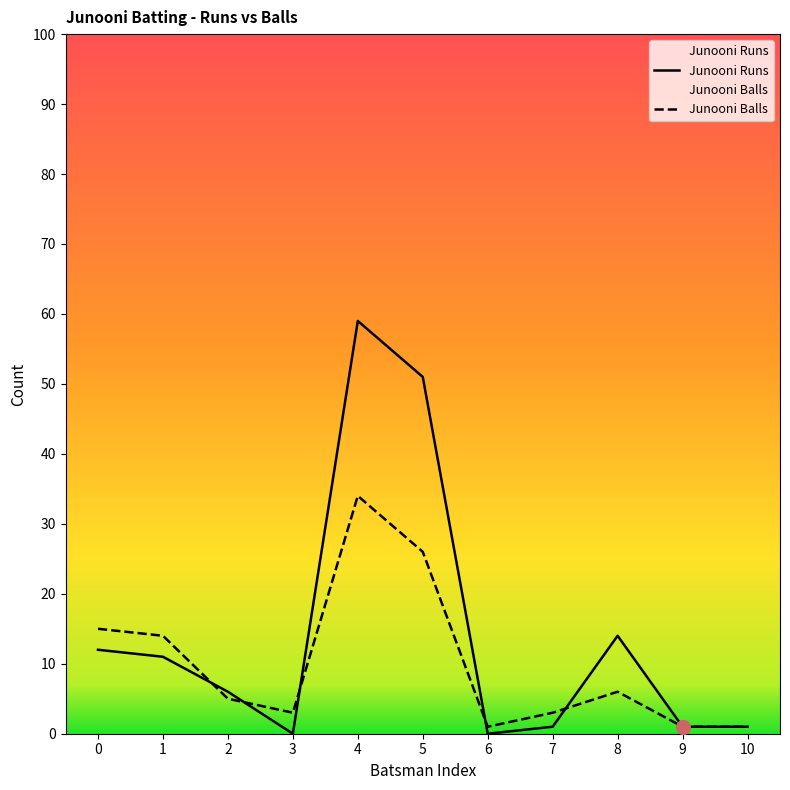

Reading left to right, what are all the values shown in this chart?

Junooni Runs: 12	11	6	0	59	51	0	1	14	1	1
Junooni Balls: 15	14	5	3	34	26	1	3	6	1	1